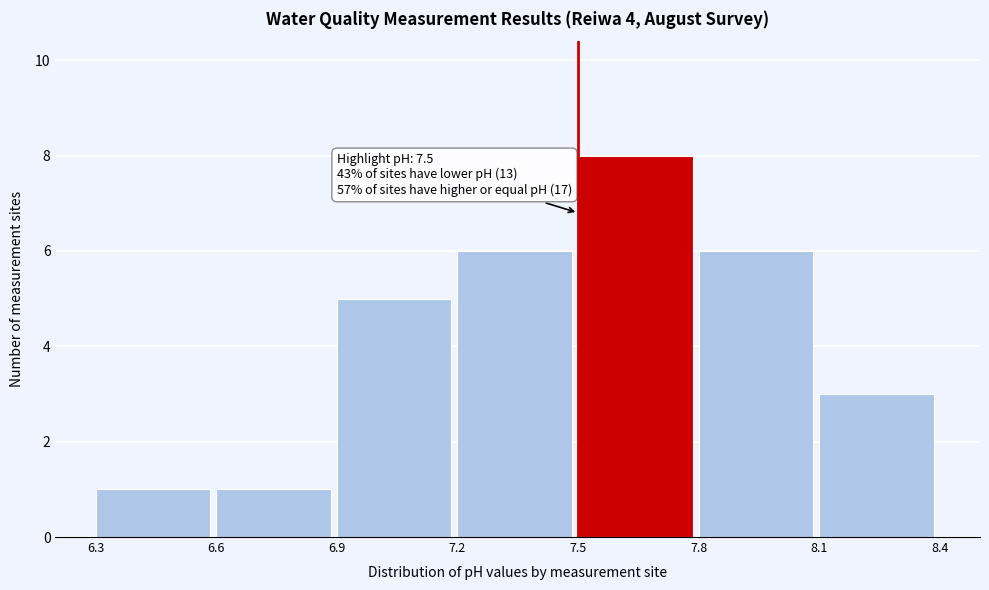

Over which range of the x-axis is the bar tallest?

7.5 to 7.8